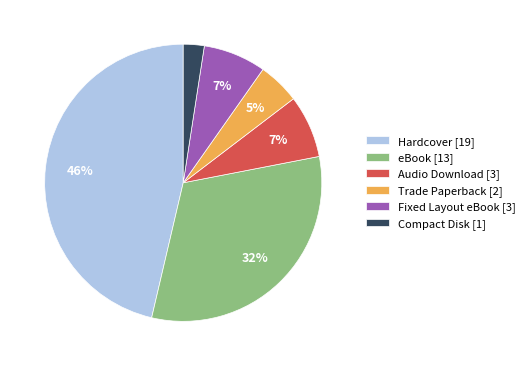

Is there any slice that represents more than half of the pie?

No